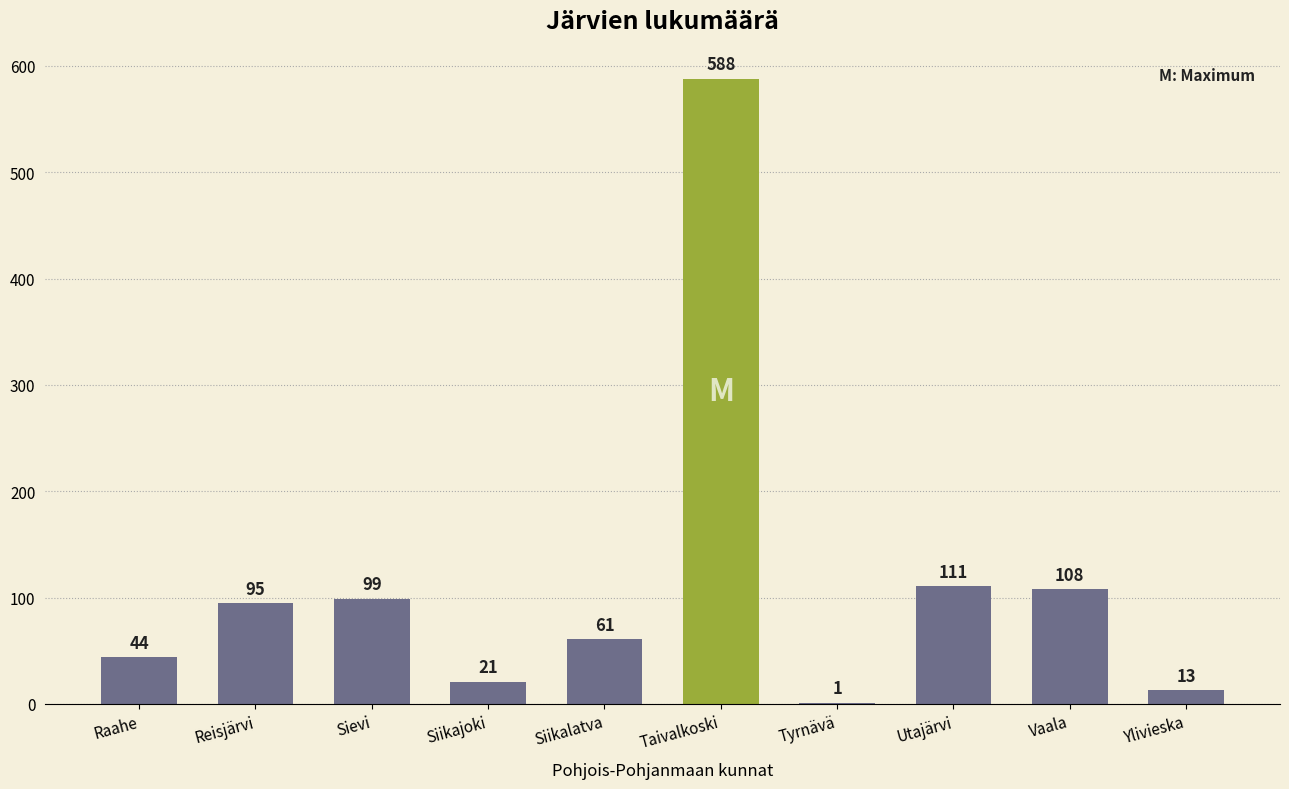

What is the maximum value shown in the chart?

588